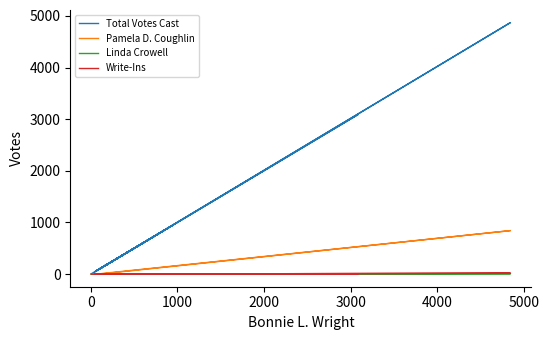

True or false: Total Votes Cast and Pamela D. Coughlin intersect in this chart.

False